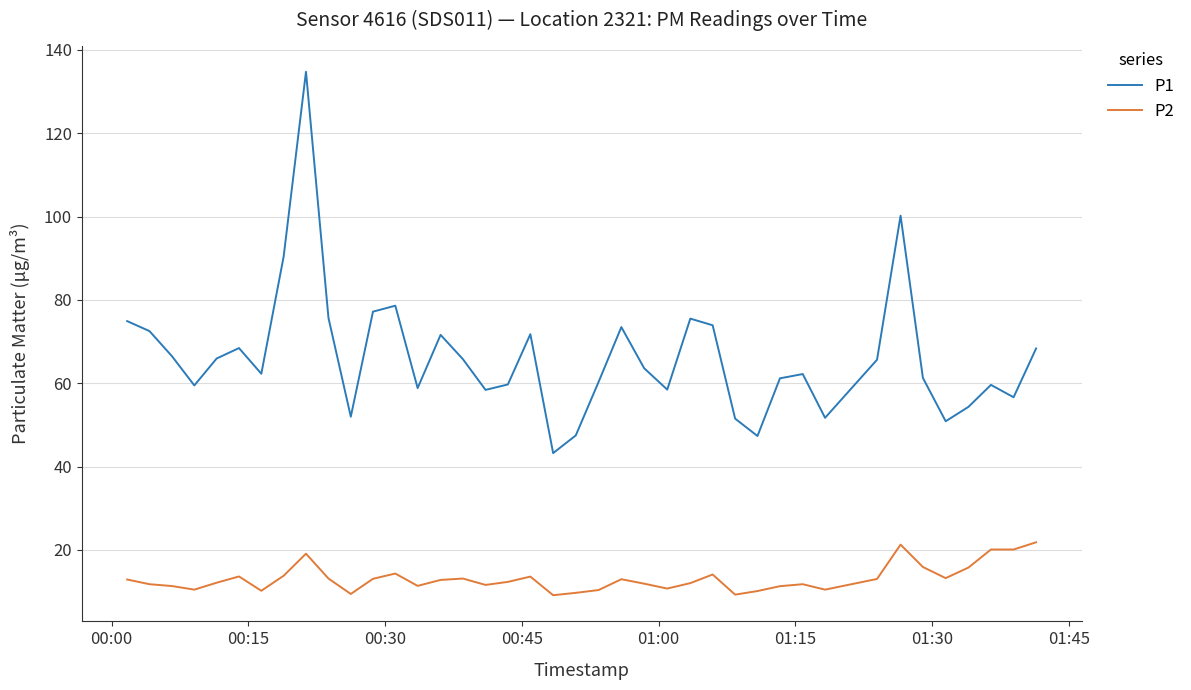

What is the minimum value shown in the chart?

9.1